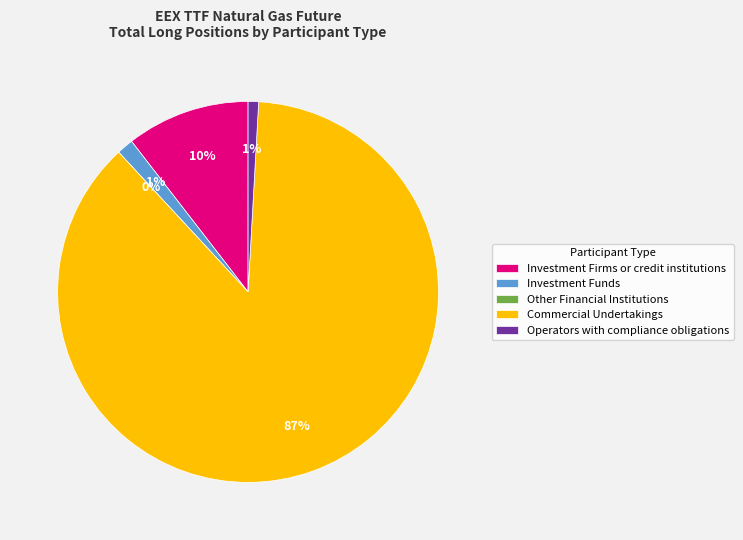

Which has a higher value, Other Financial Institutions or Investment Funds?

Investment Funds